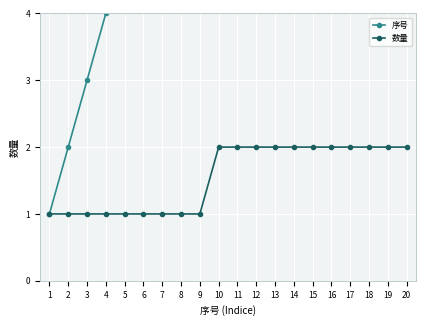

Count the 数量 values in the range 1 to 2.

20